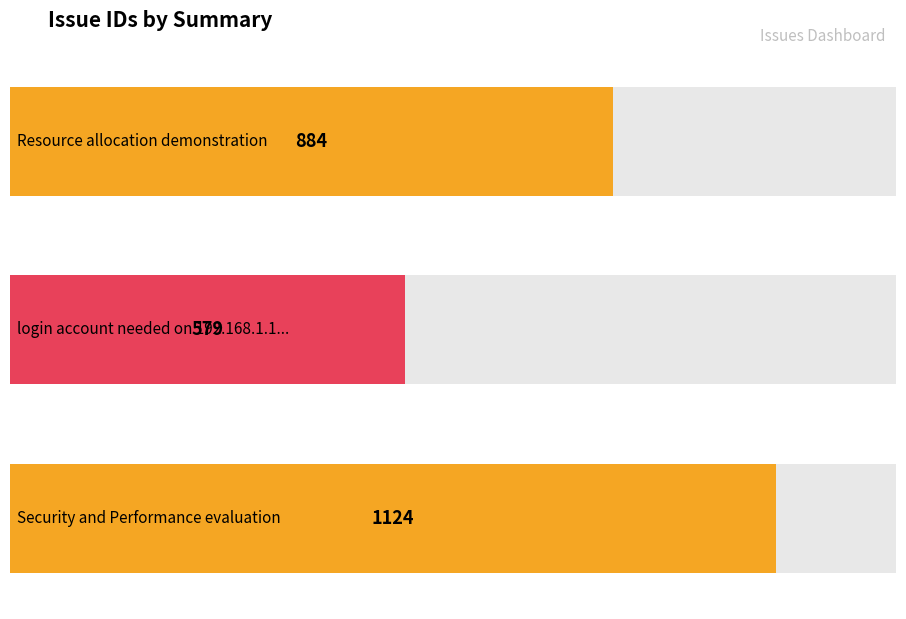

How many data points does each series have?

3